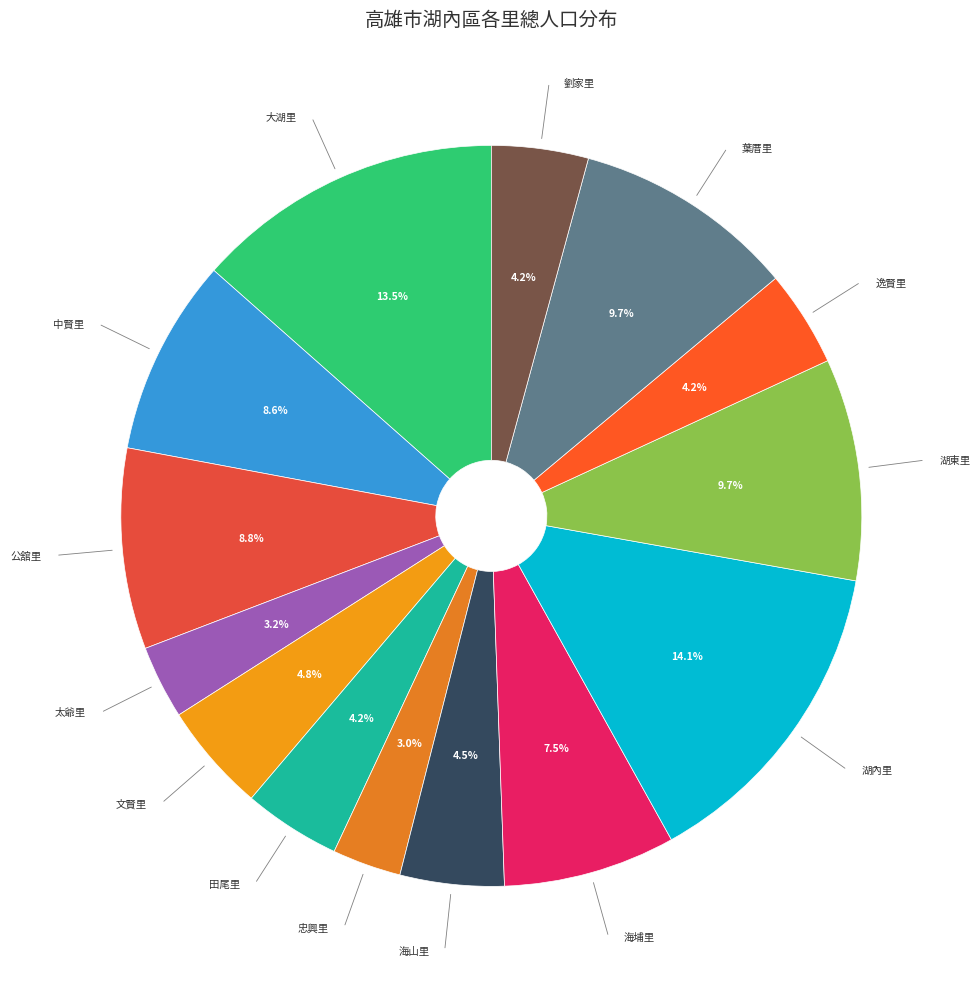

To the nearest percent, what percentage of the pie is 湖東里?

10%